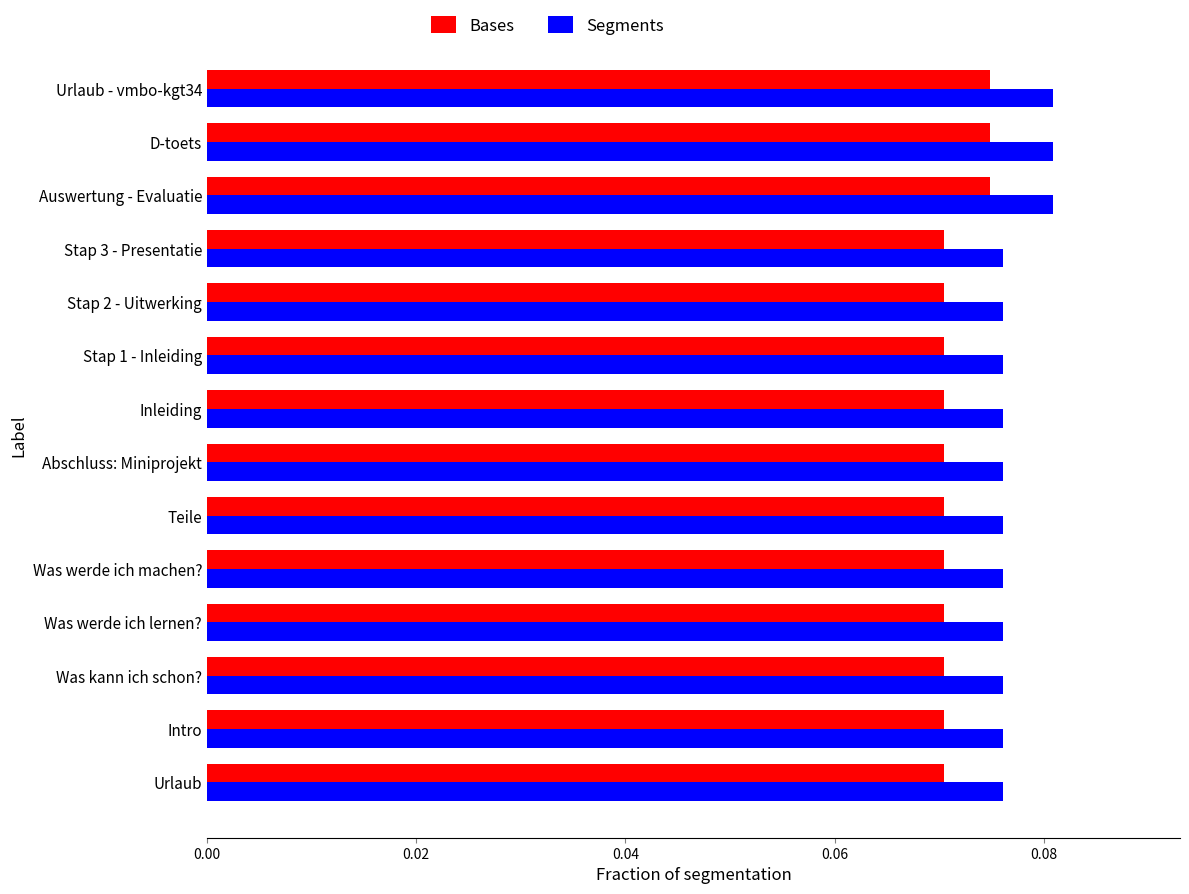

Which series has the largest range (max minus min)?

Segments